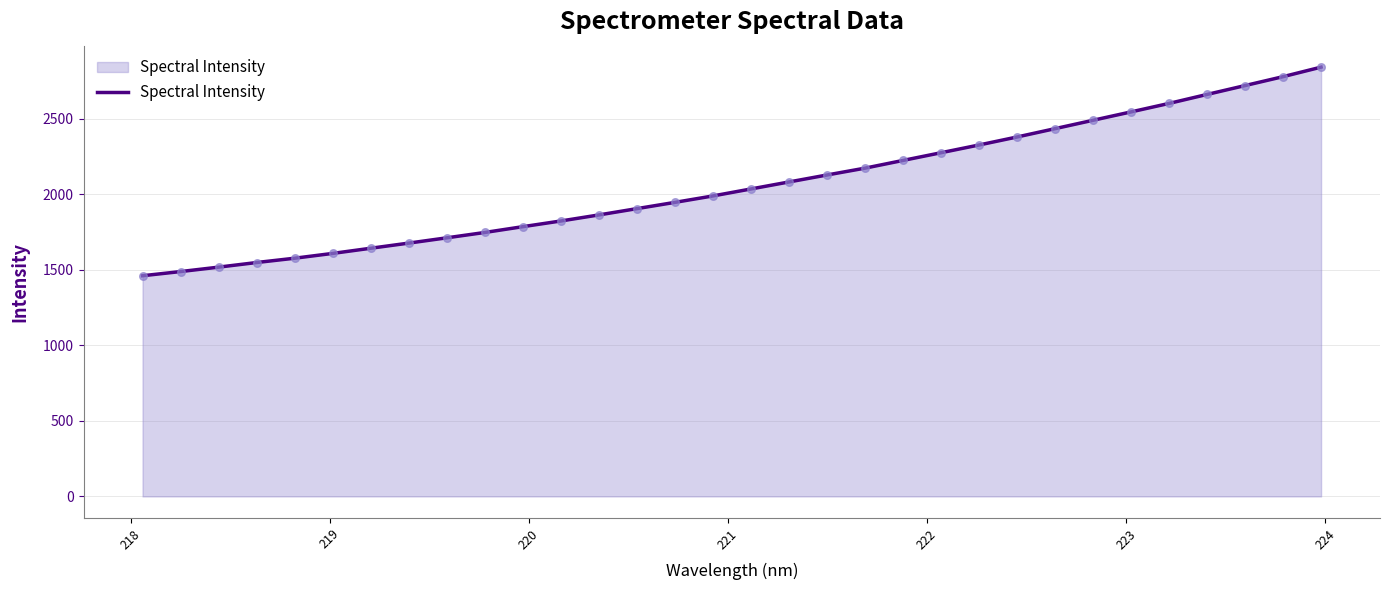

What is the minimum value shown in the chart?

1460.2